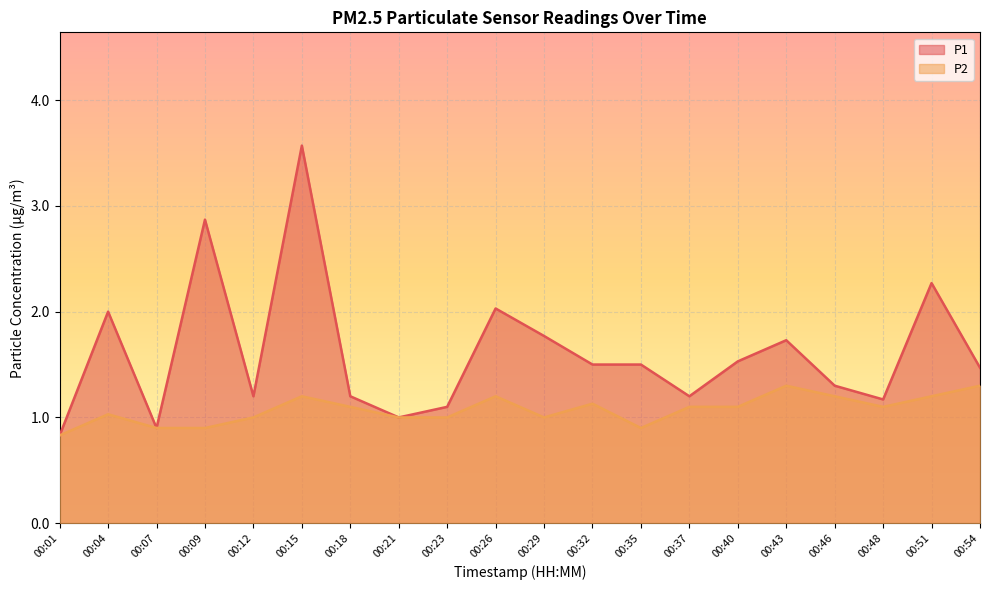

Which series changed the most between 00:09 and 00:15?

P1